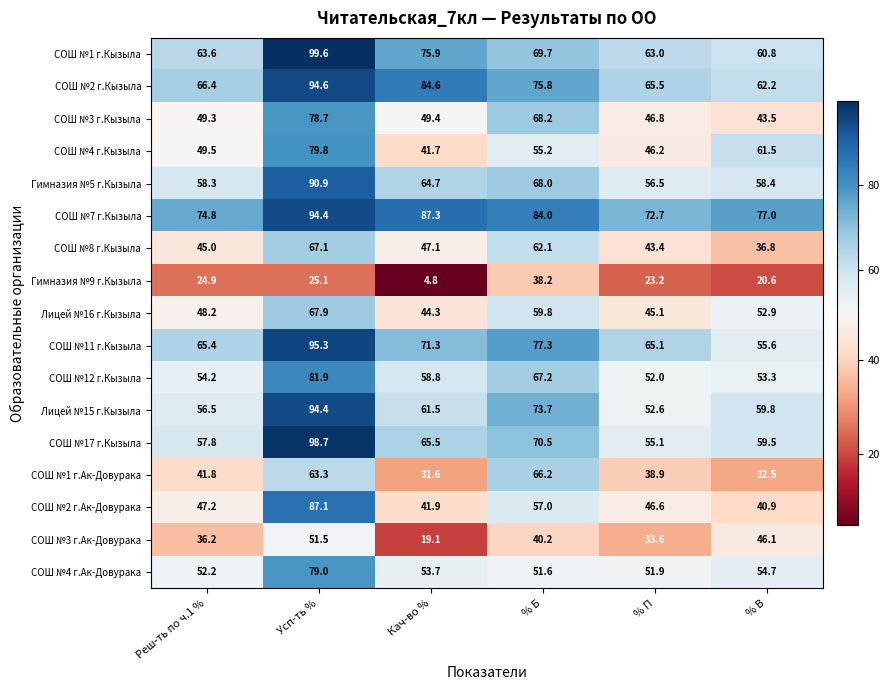

Rank the categories by СОШ №12 г.Кызыла value from highest to lowest.

Усп-ть %, % Б, Кач-во %, Реш-ть по ч.1 %, % В, % П